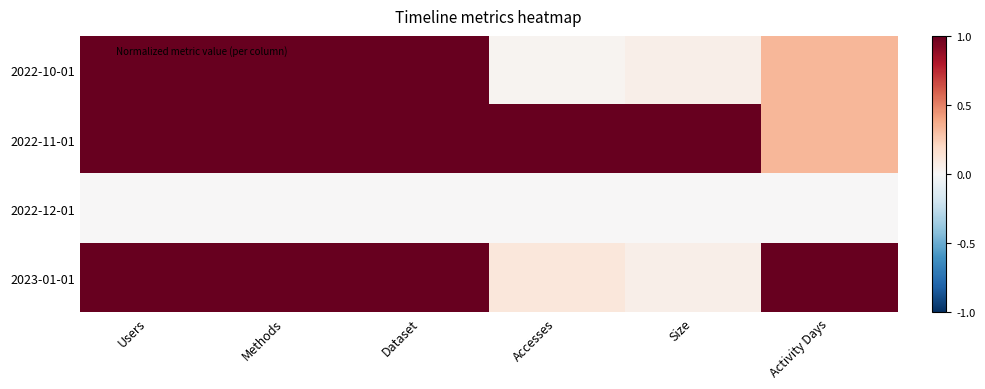

How many series are shown in this chart?

4